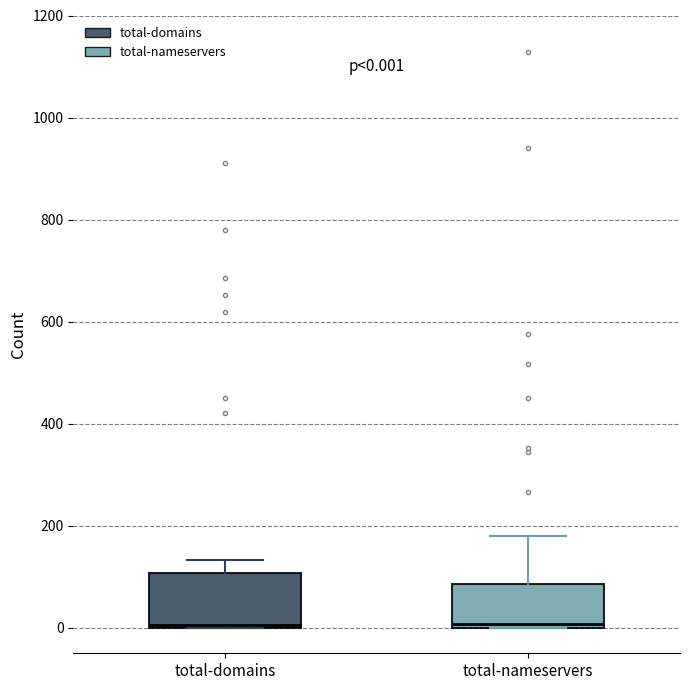

Comparing the boxes themselves (not the whiskers), which one is the tallest?

total-domains